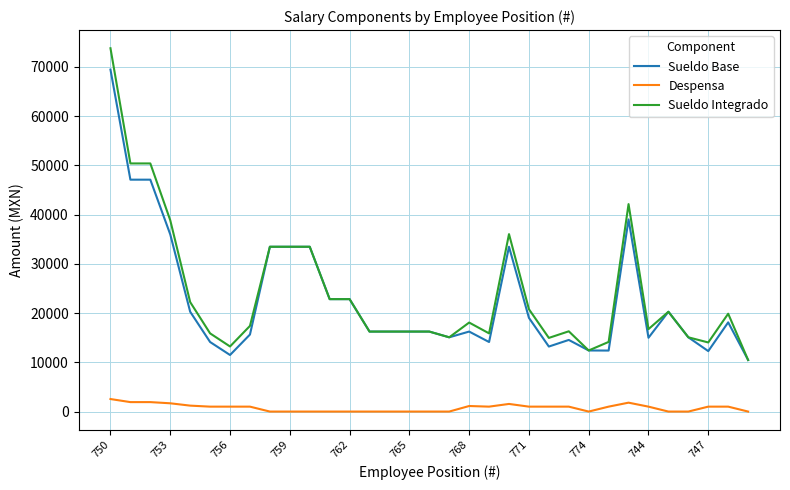

True or false: Despensa and Sueldo Integrado intersect in this chart.

False